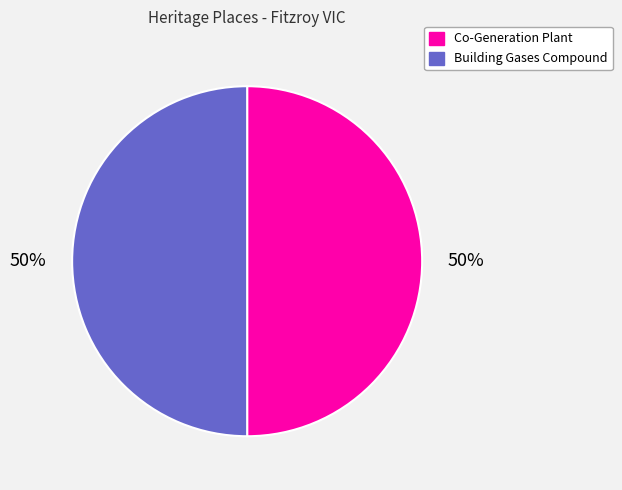

To the nearest percent, what is the combined percentage of Building Gases Compound and Co-Generation Plant?

100%